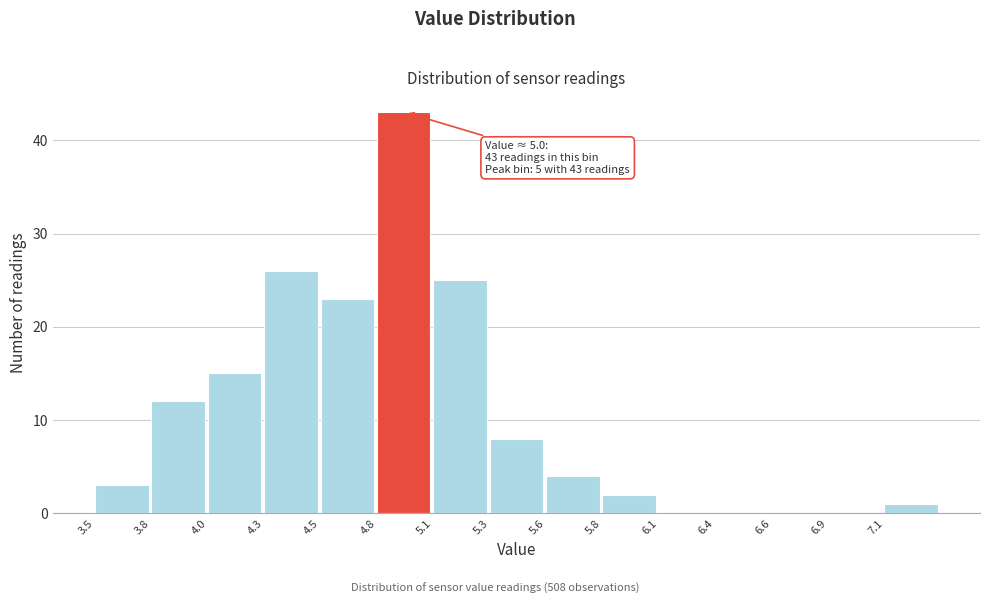

Which range on the x-axis has the tallest bar?

4.80 to 5.06